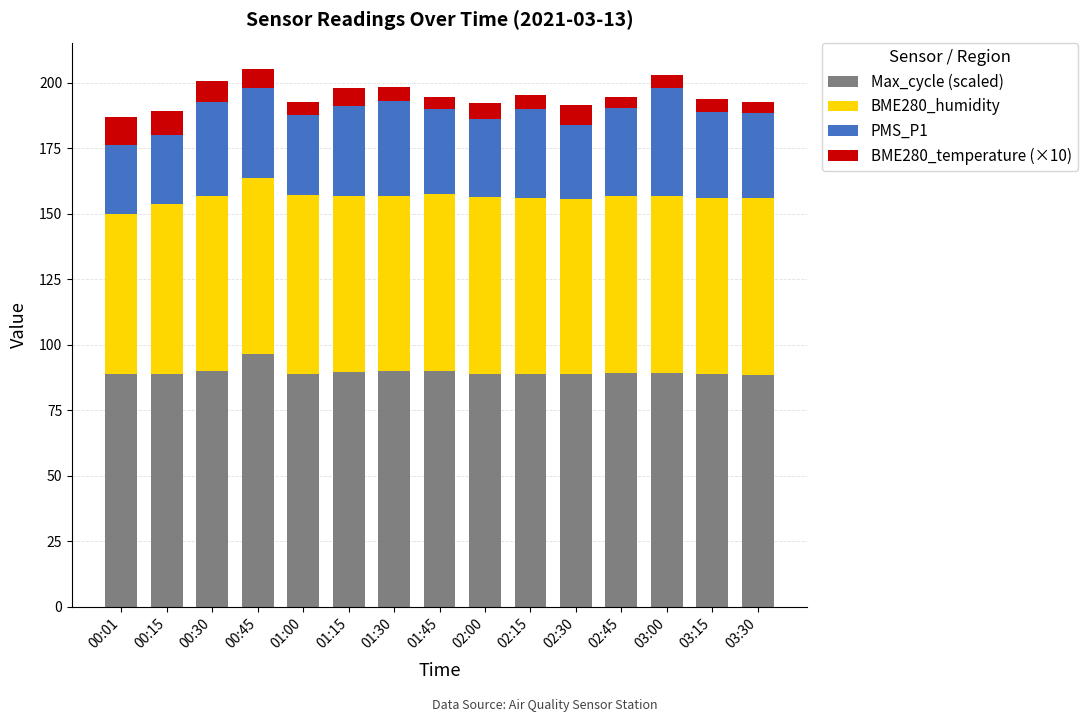

At which label does Max_cycle (scaled) reach its peak?

00:45